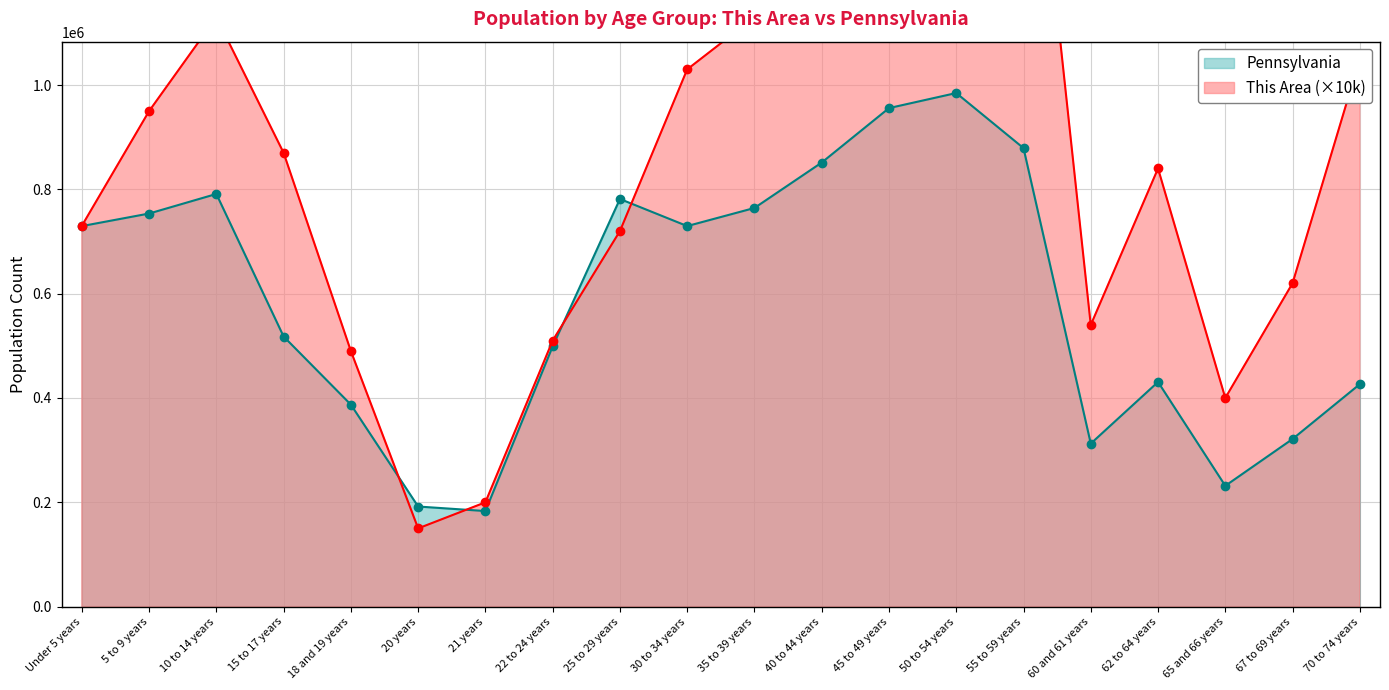

What is the average value of the This Area series?

884500